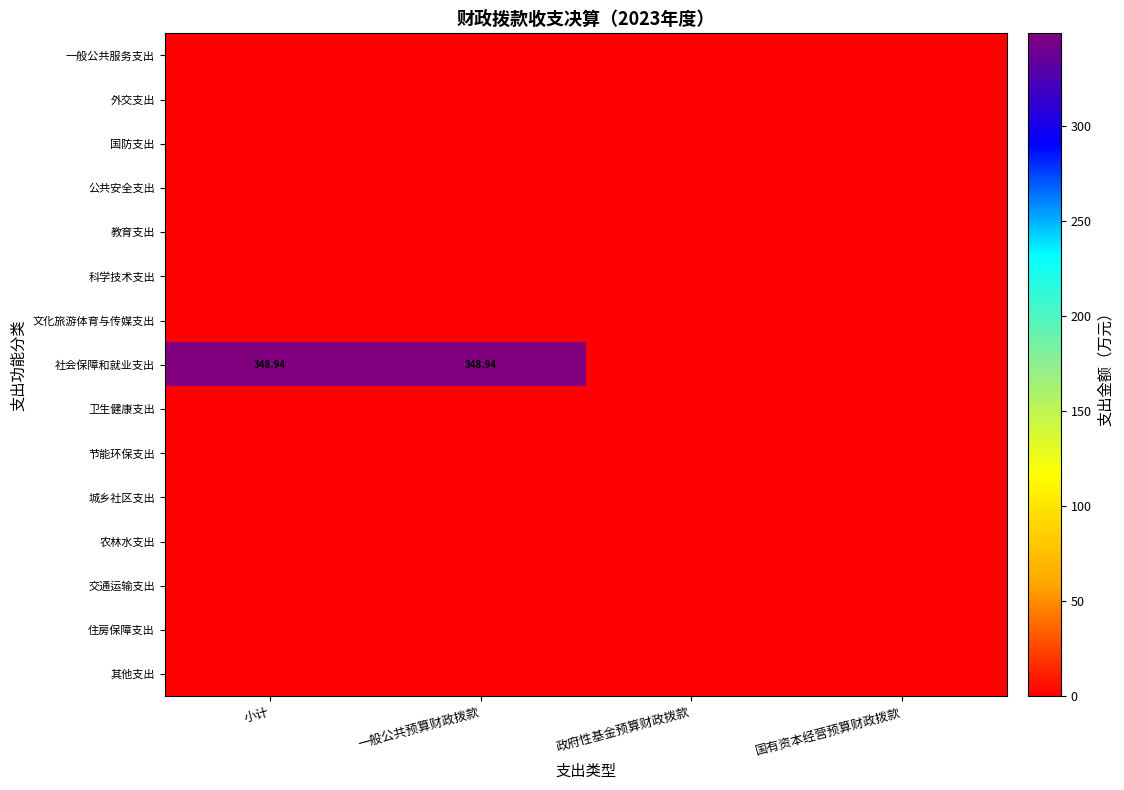

Where is 文化旅游体育与传媒支出 nearest to the value 0?

小计